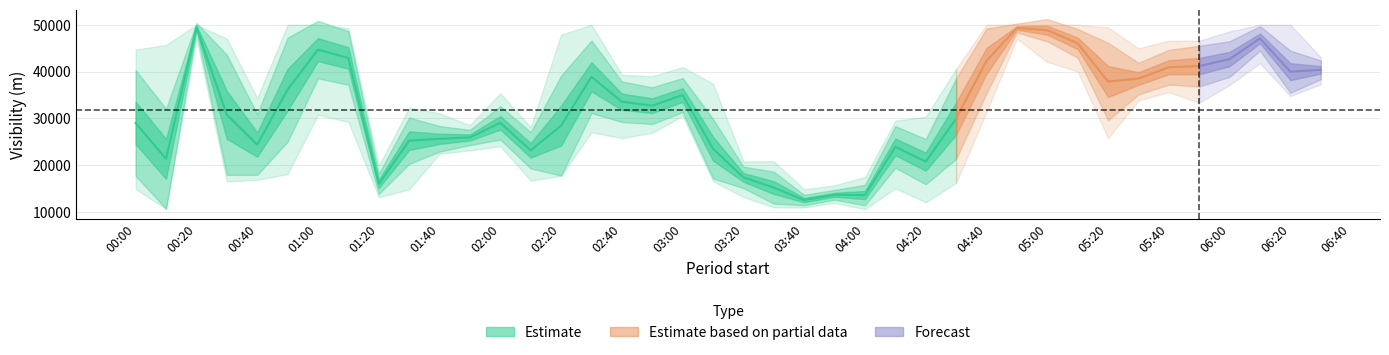

How many data points does each series have?

40